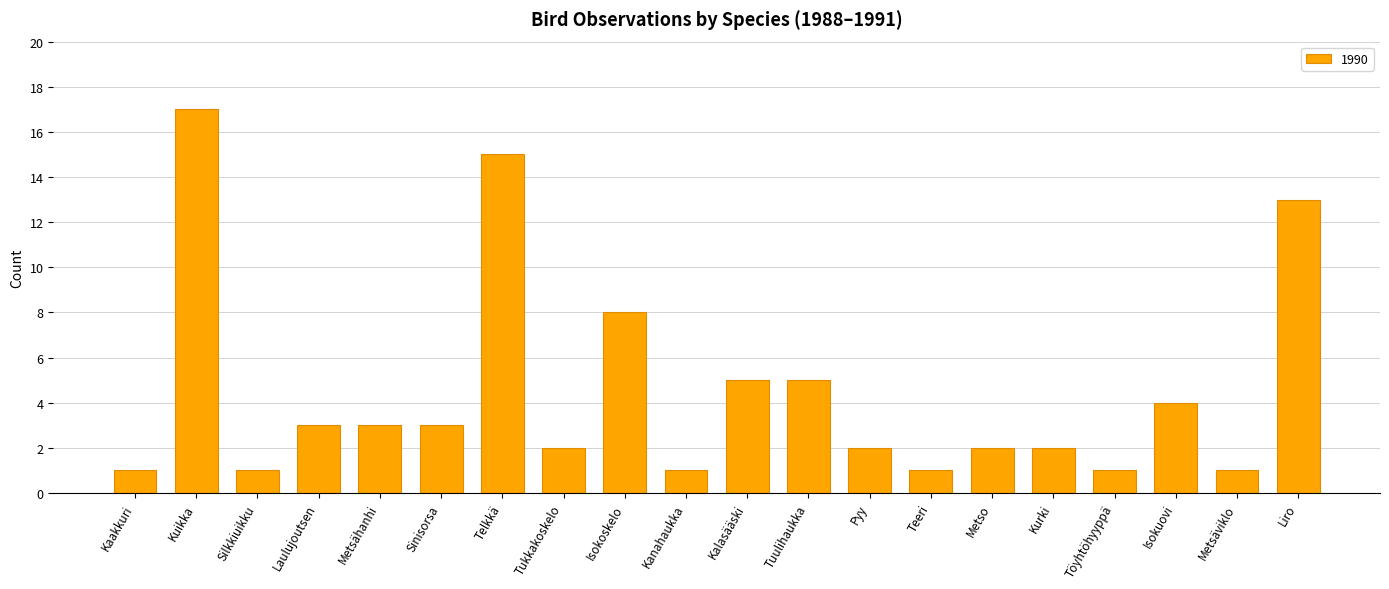

What is the label of the 12th bar from the right?

Isokoskelo